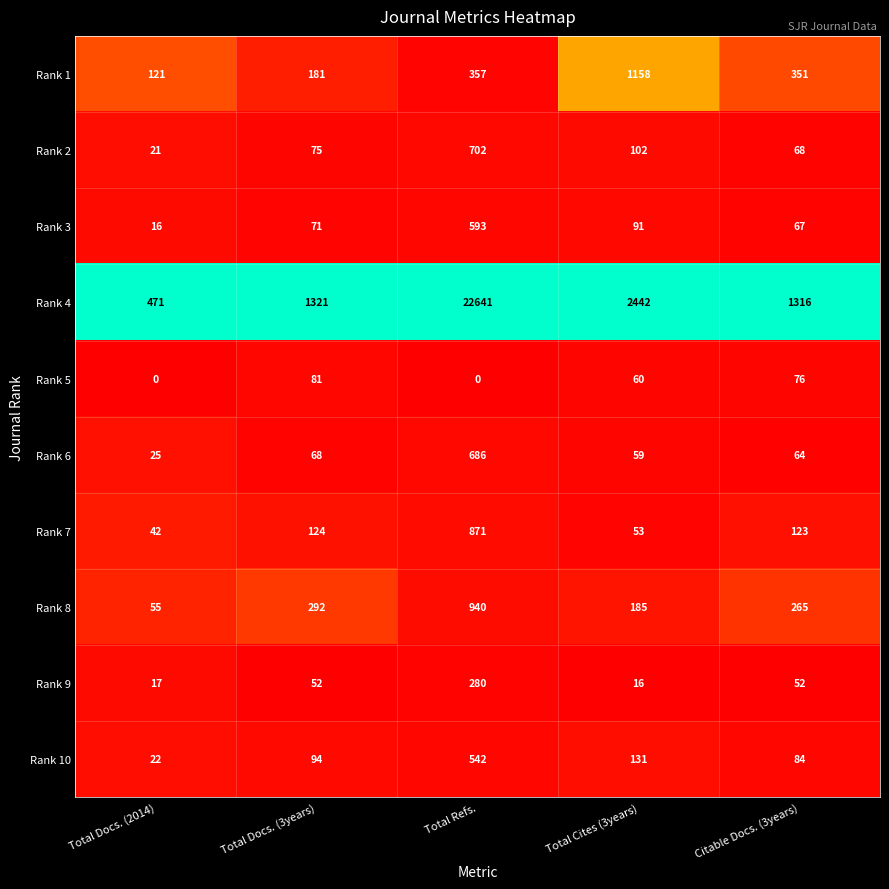

At which category is the sum across all series the highest?

Total Refs.